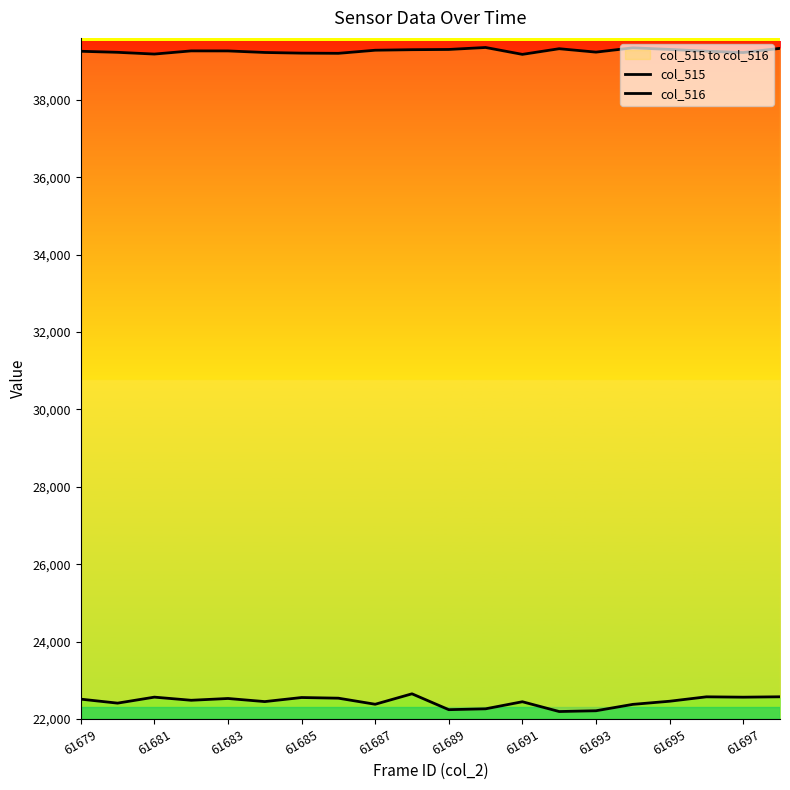

How many distinct data groups are displayed?

2